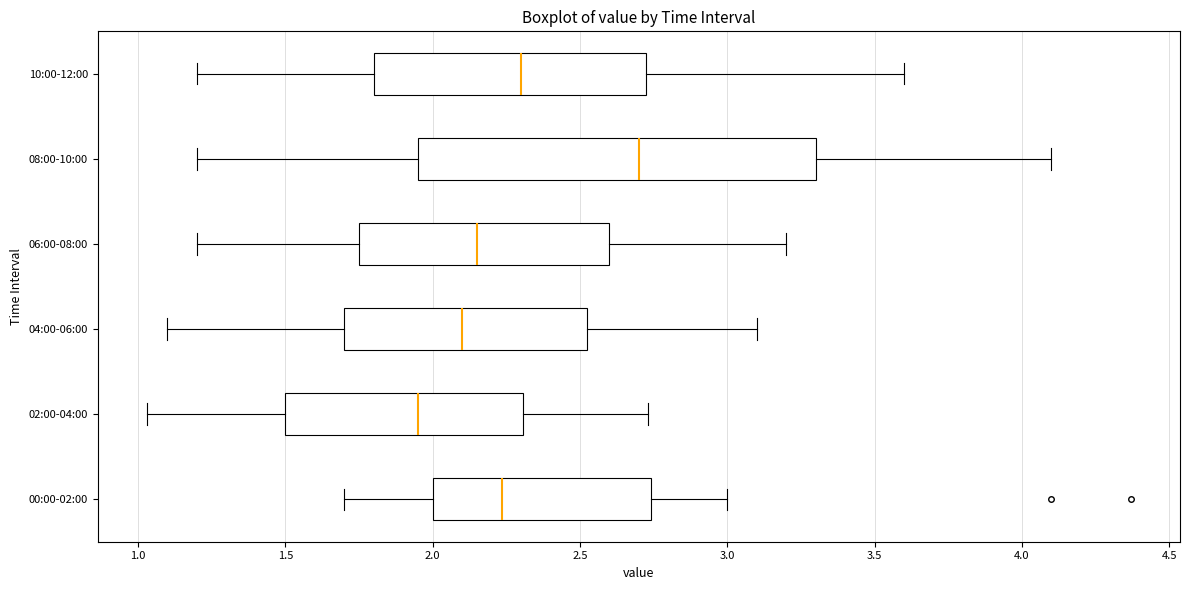

Which box's median line is the furthest to the left?

02:00-04:00